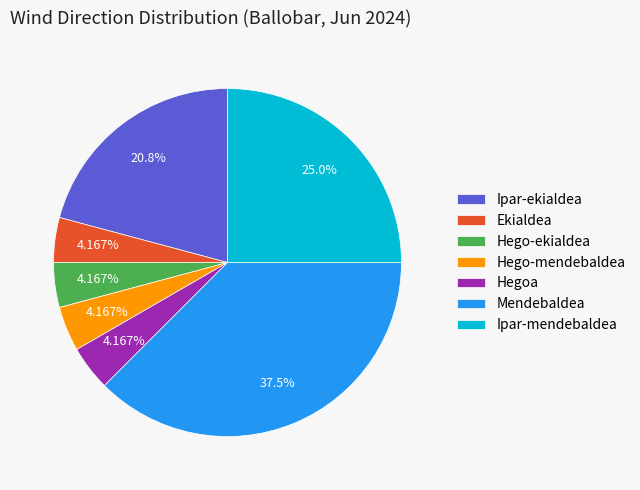

What is the total percentage of Hego-mendebaldea and Ipar-mendebaldea?

29.2%